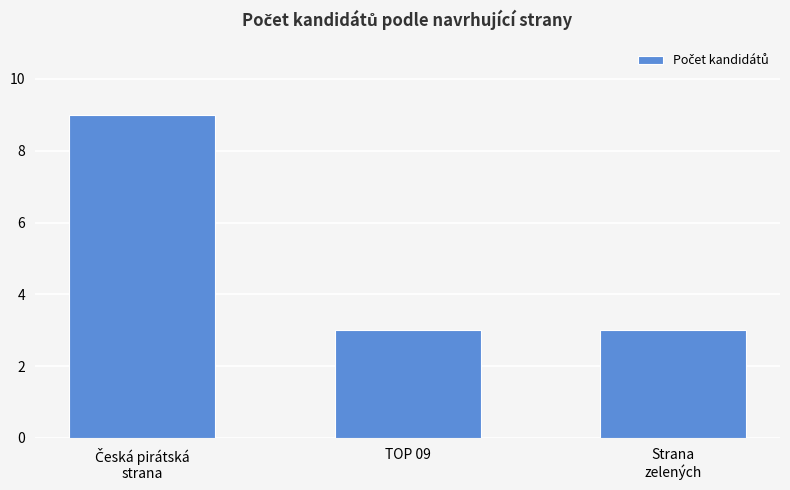

What is the sum of all values?

15